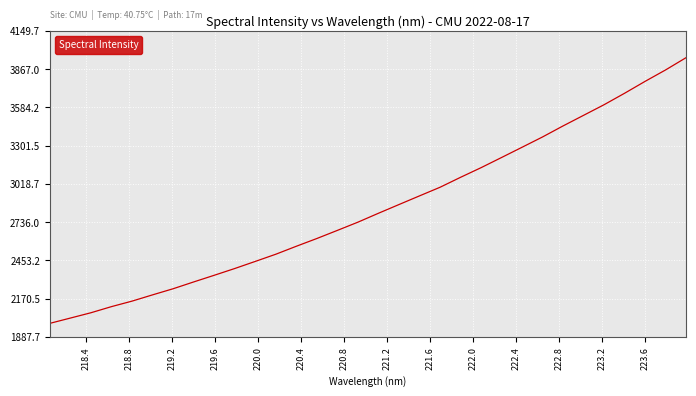

What is the minimum value shown in the chart?

1987.1